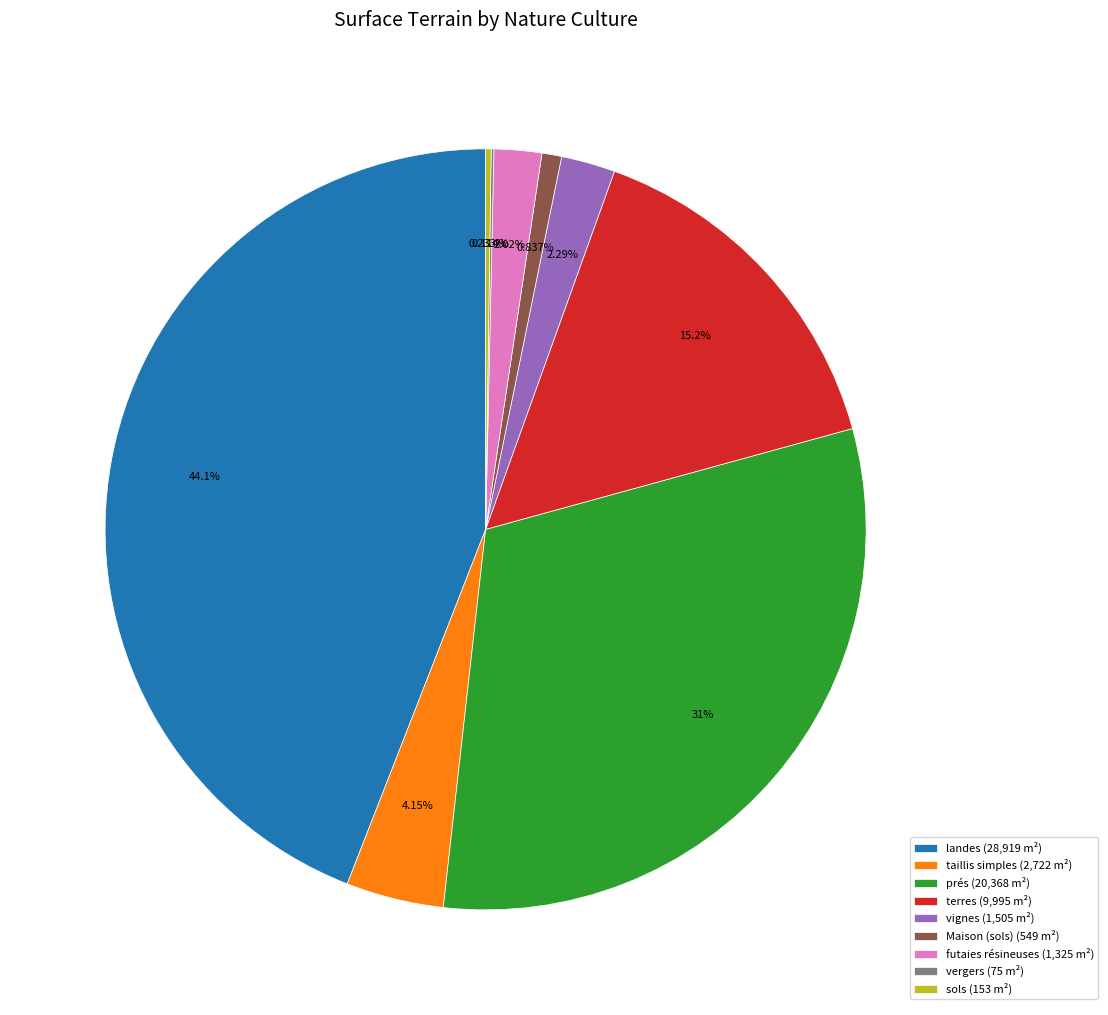

Does futaies résineuses (1,325 m²) represent more than half of the total?

No